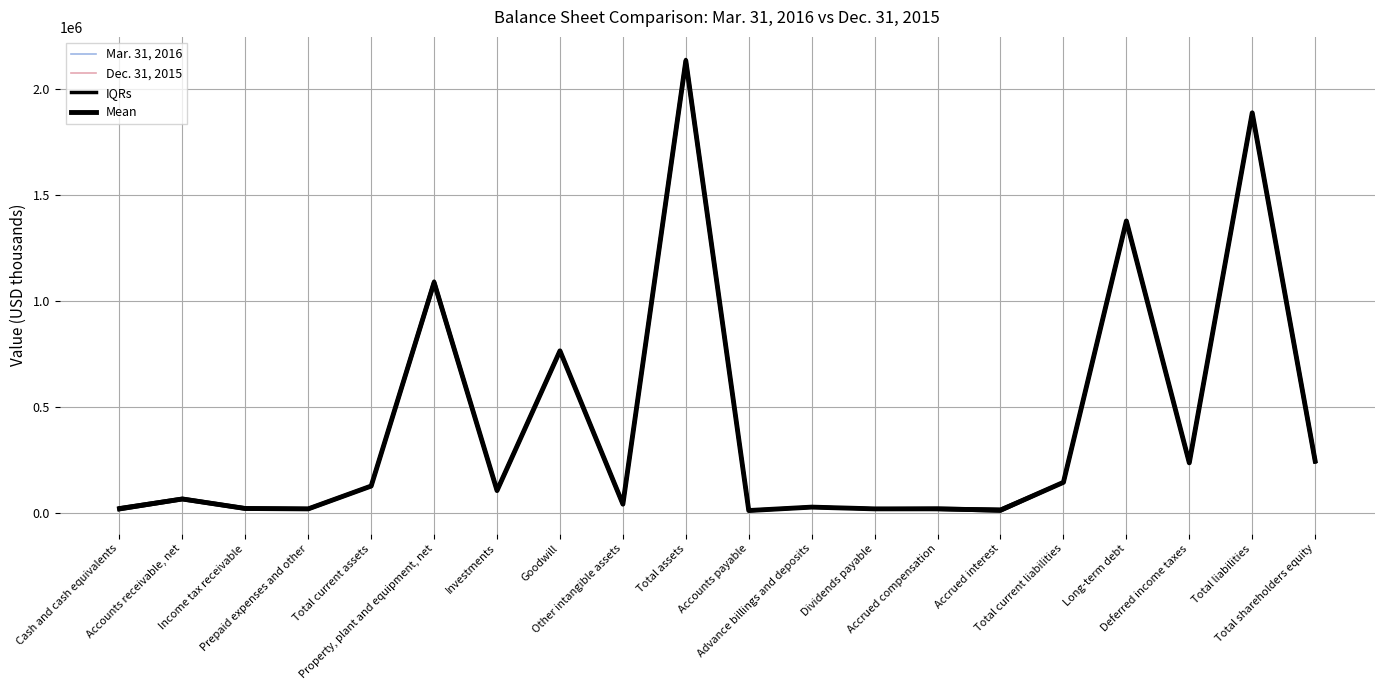

True or false: Mean and IQRs cross at least once.

False